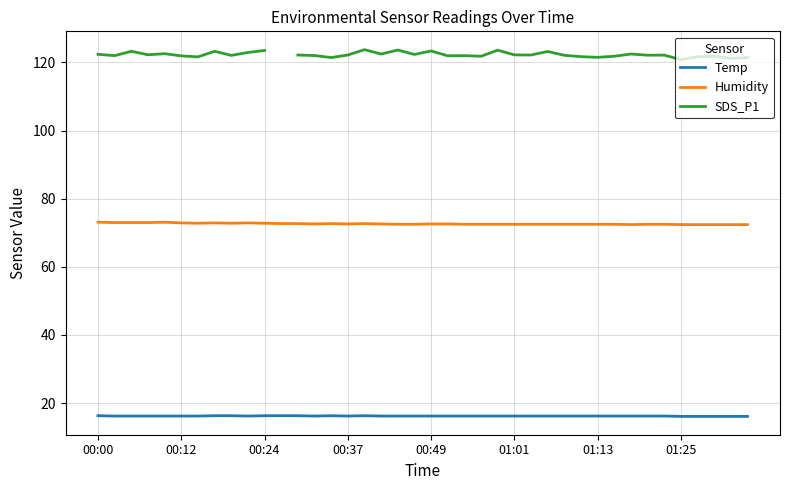

True or false: SDS_P1 and Humidity intersect in this chart.

False